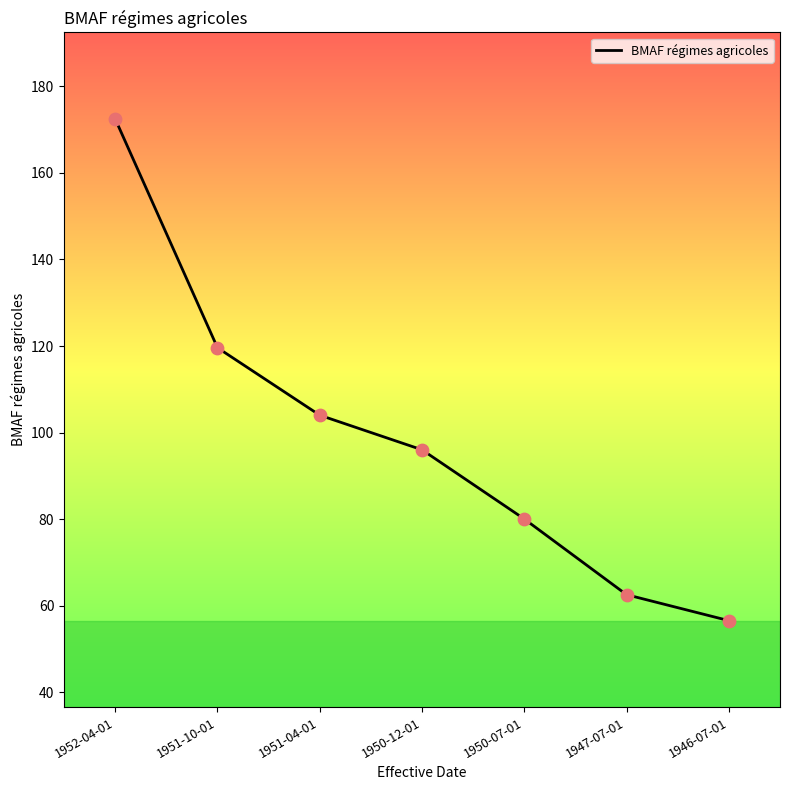

What is the change in value from 1950-12-01 to 1950-07-01?

-16.0